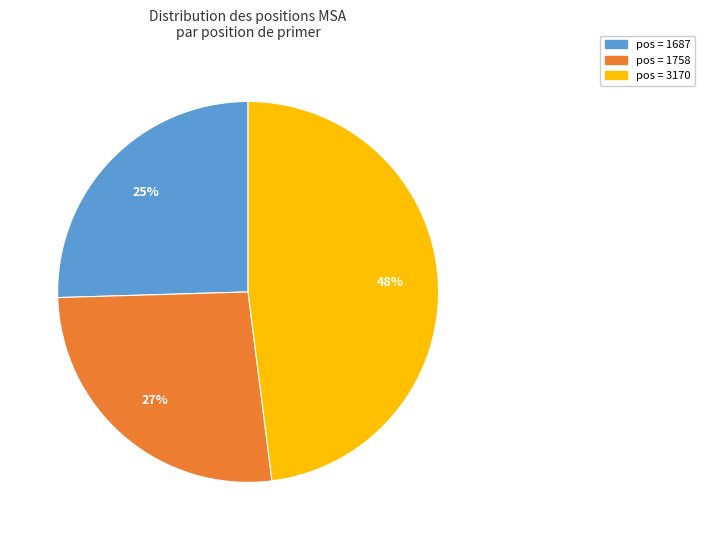

Does any single category account for the majority?

No